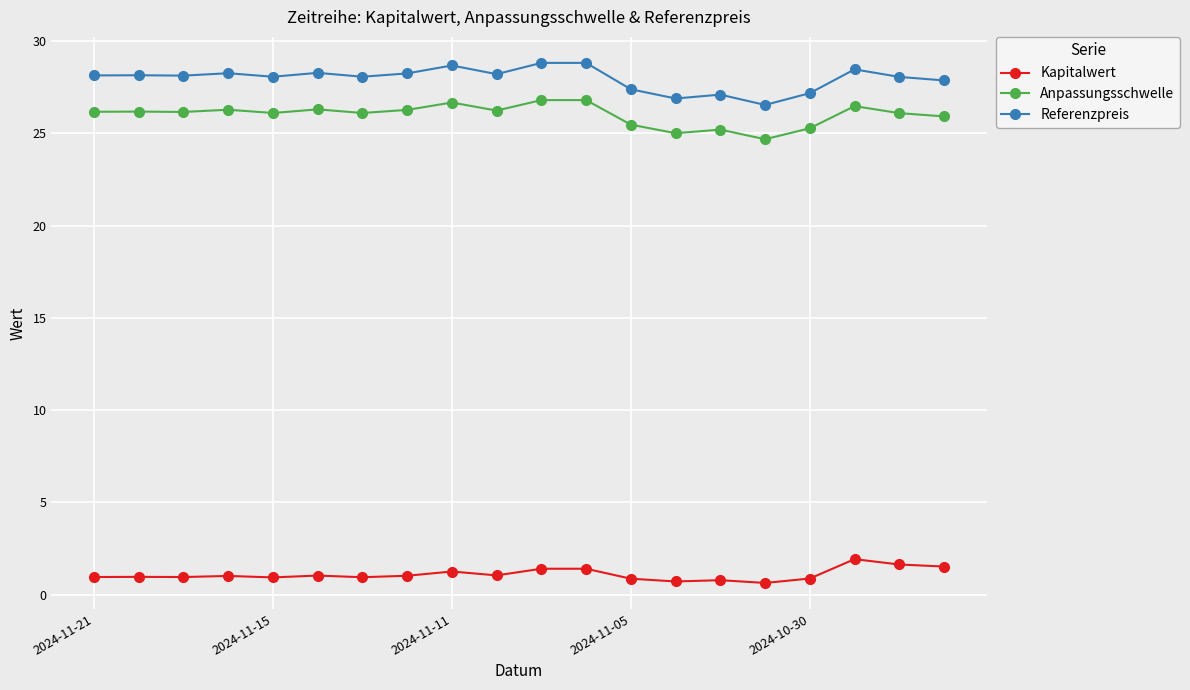

True or false: Referenzpreis and Kapitalwert intersect in this chart.

False